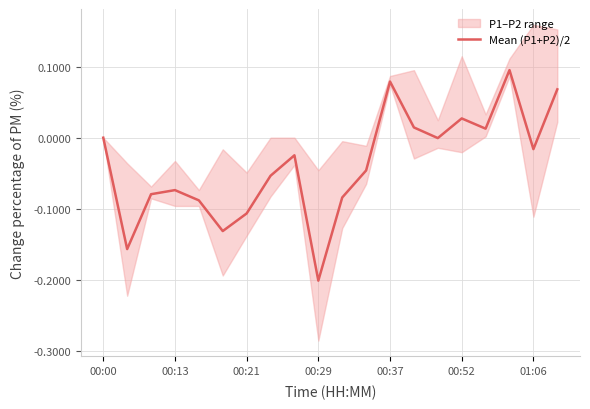

Which category has the lowest value in the Mean (P1+P2)/2 series?

00:29